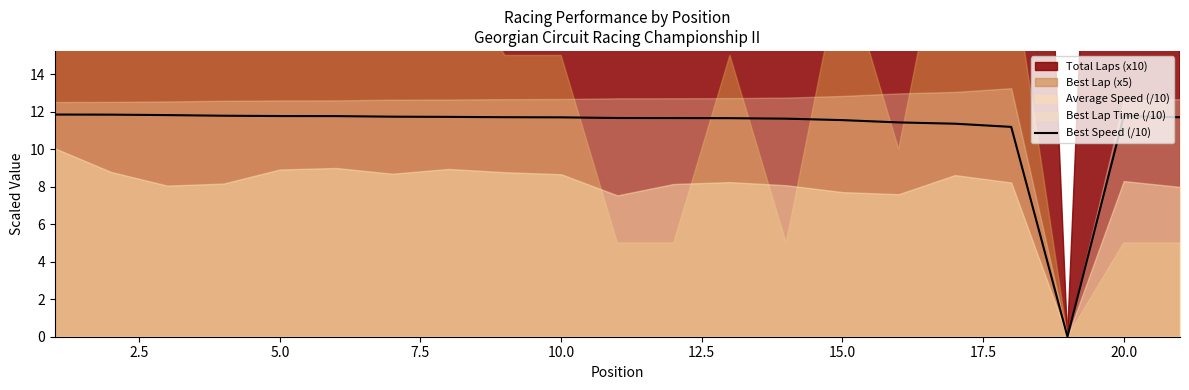

Count the number of categories in the chart.

21